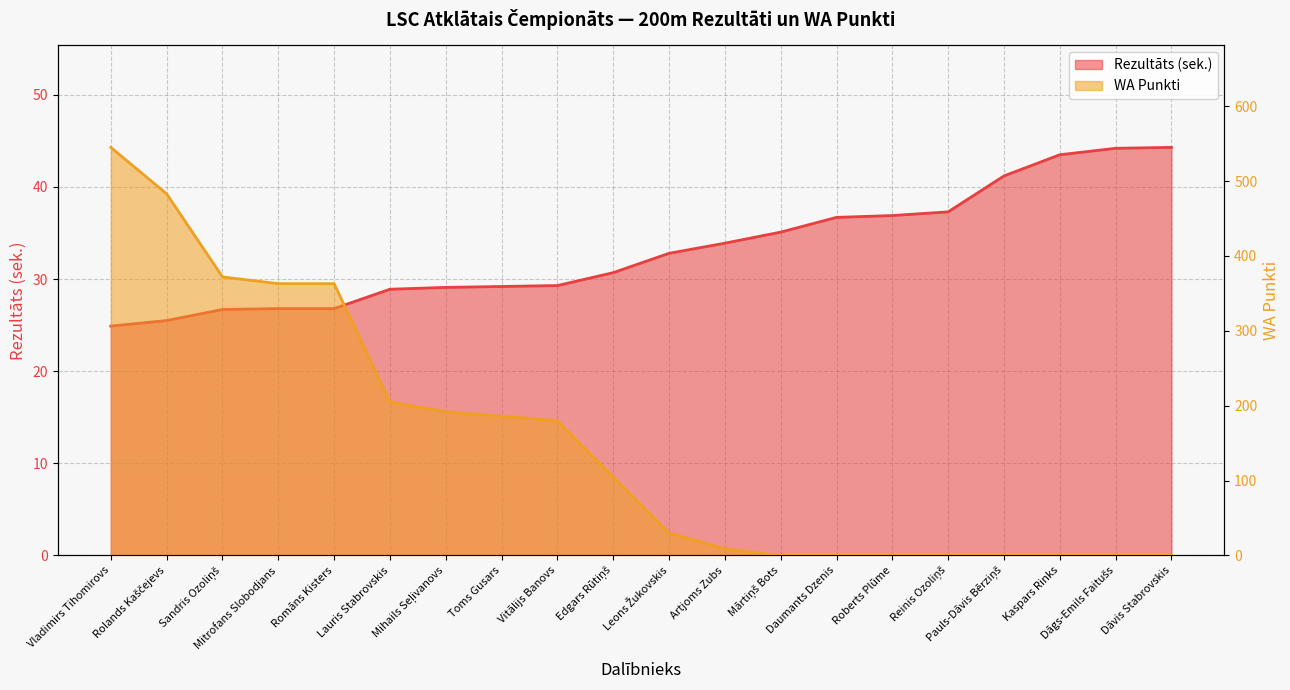

At which category is the sum across all series the highest?

Vladimirs Tihomirovs